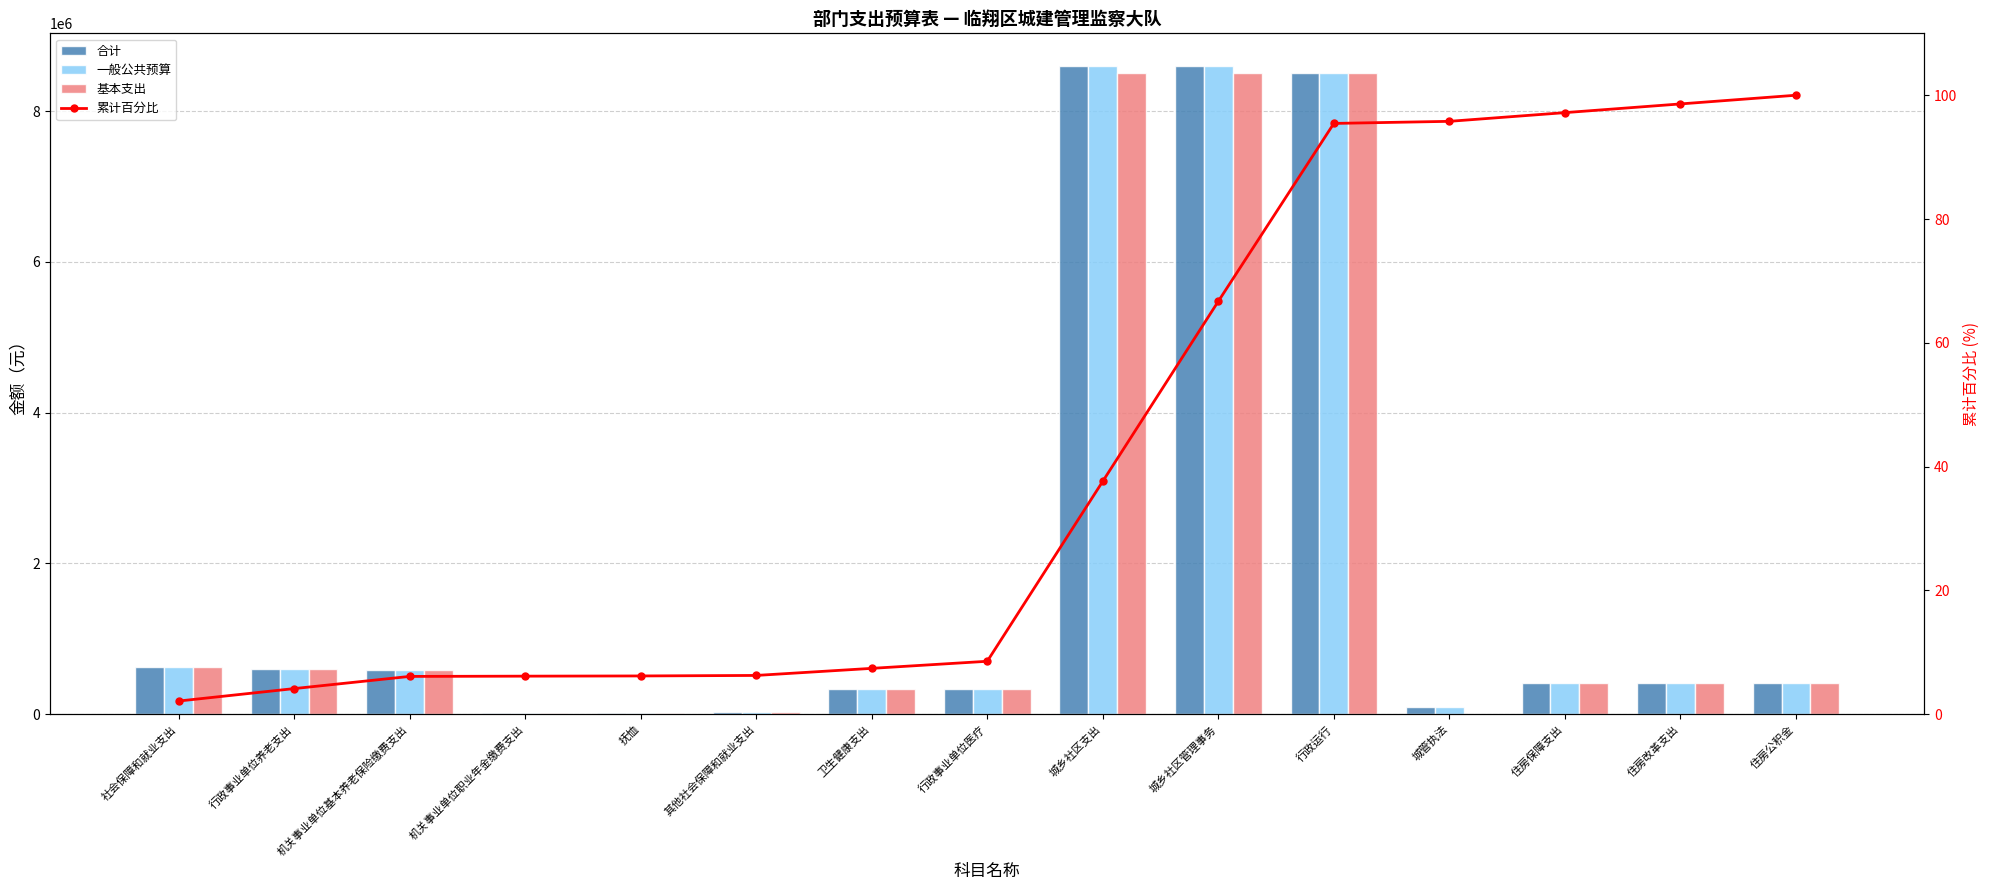

What is the label of the 12th bar from the left?

城管执法